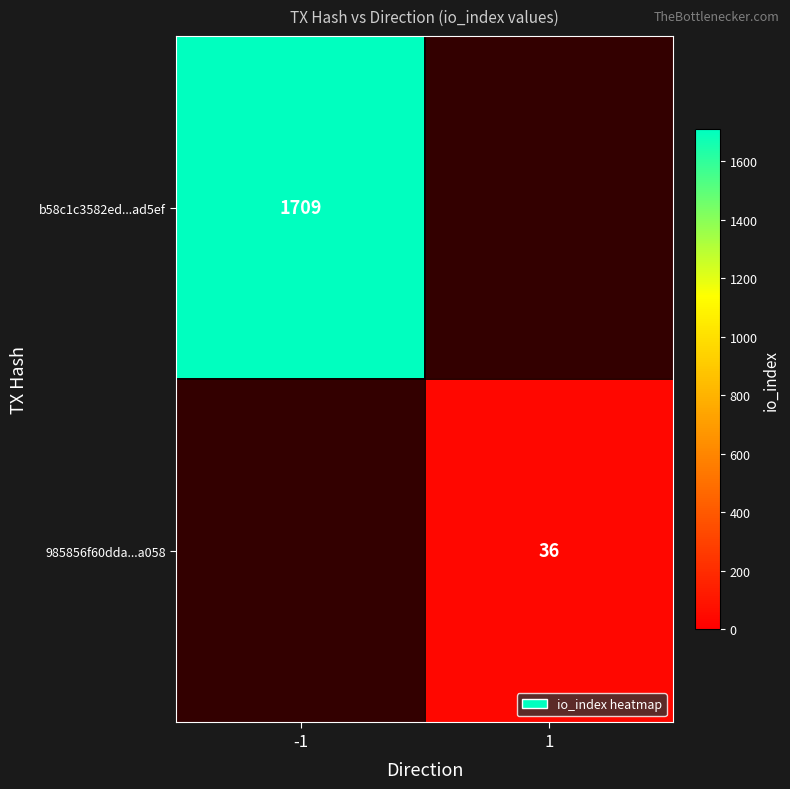

True or false: b58c1c3582ed...ad5ef has a value of 1709 at -1.

True